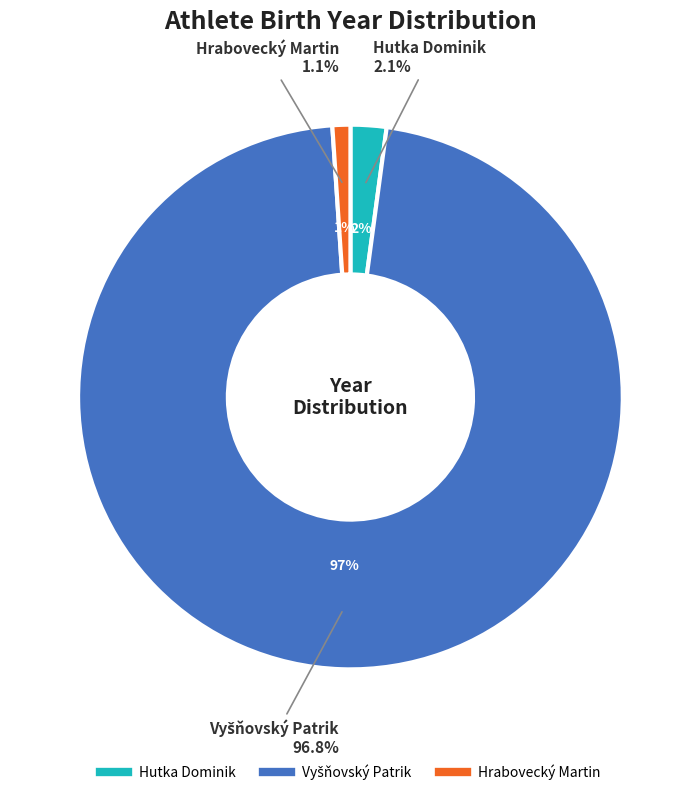

Which slice is the largest?

Vyšňovský Patrik